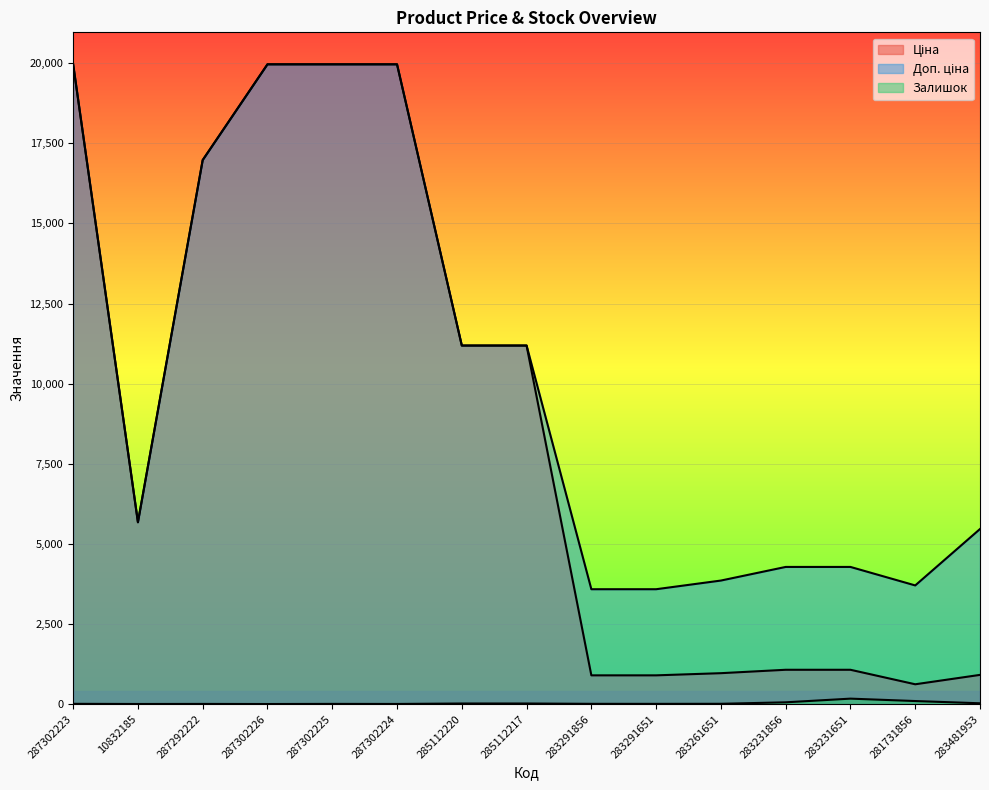

At 283231651, list the series in order from largest to smallest.

Доп. ціна, Ціна, Залишок